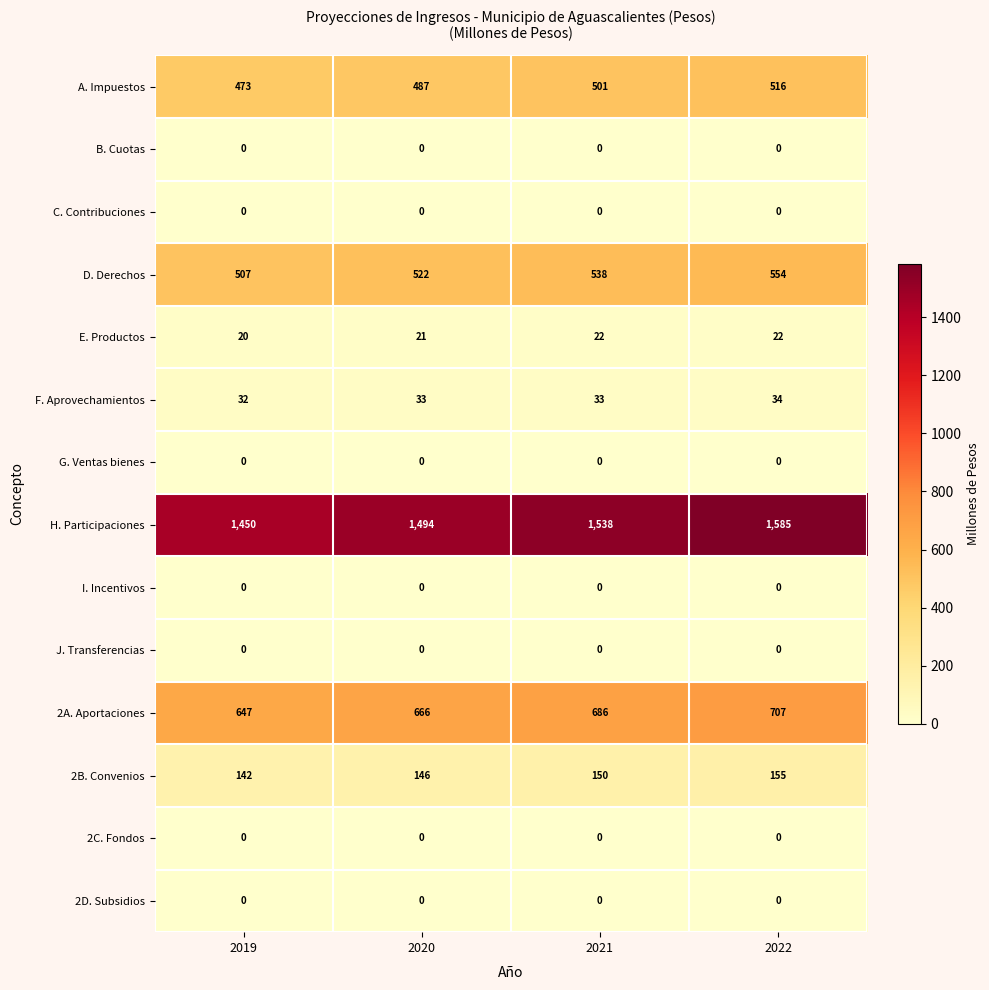

Count the A. Impuestos values in the range 487 to 516.

3